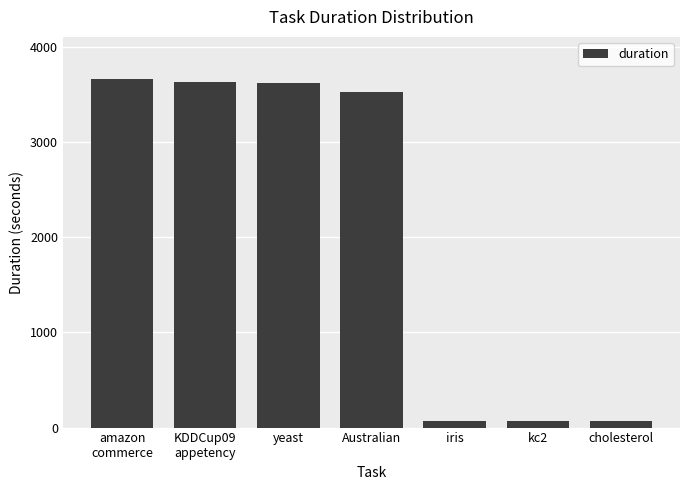

Read the value at amazon
commerce.

3663.4